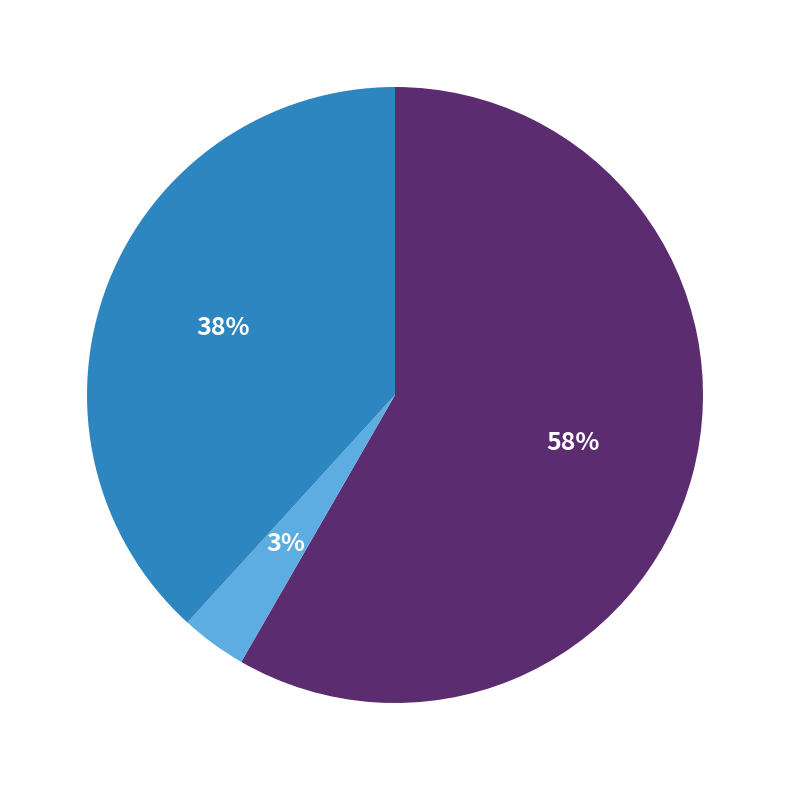

To the nearest percent, what is the average slice percentage?

33%